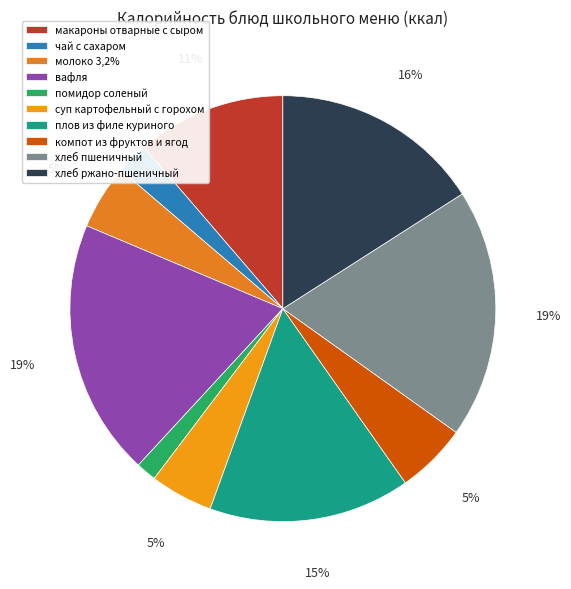

Which slice is the largest?

вафля